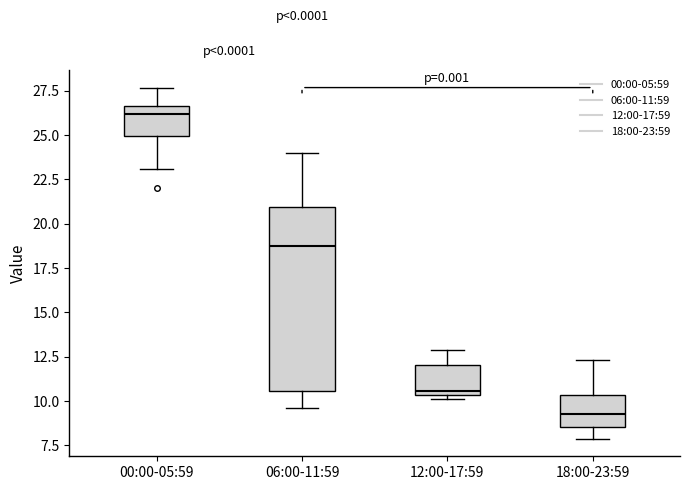

Which box is the tallest, from its lower edge to its upper edge?

06:00-11:59